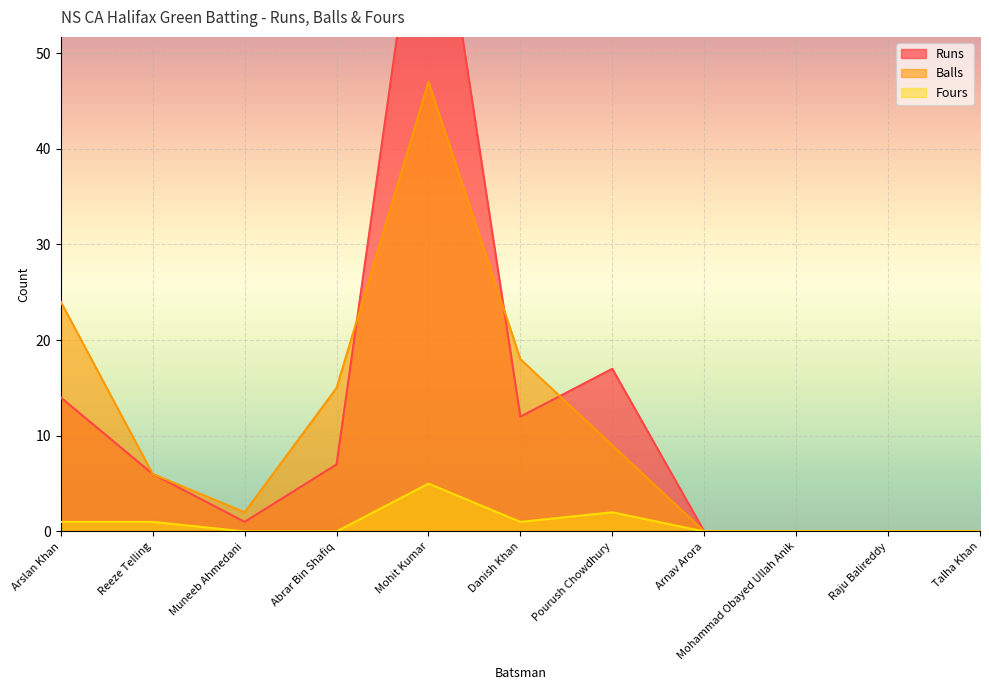

Is it true that Balls equals 21 at Abrar Bin Shafiq?

False